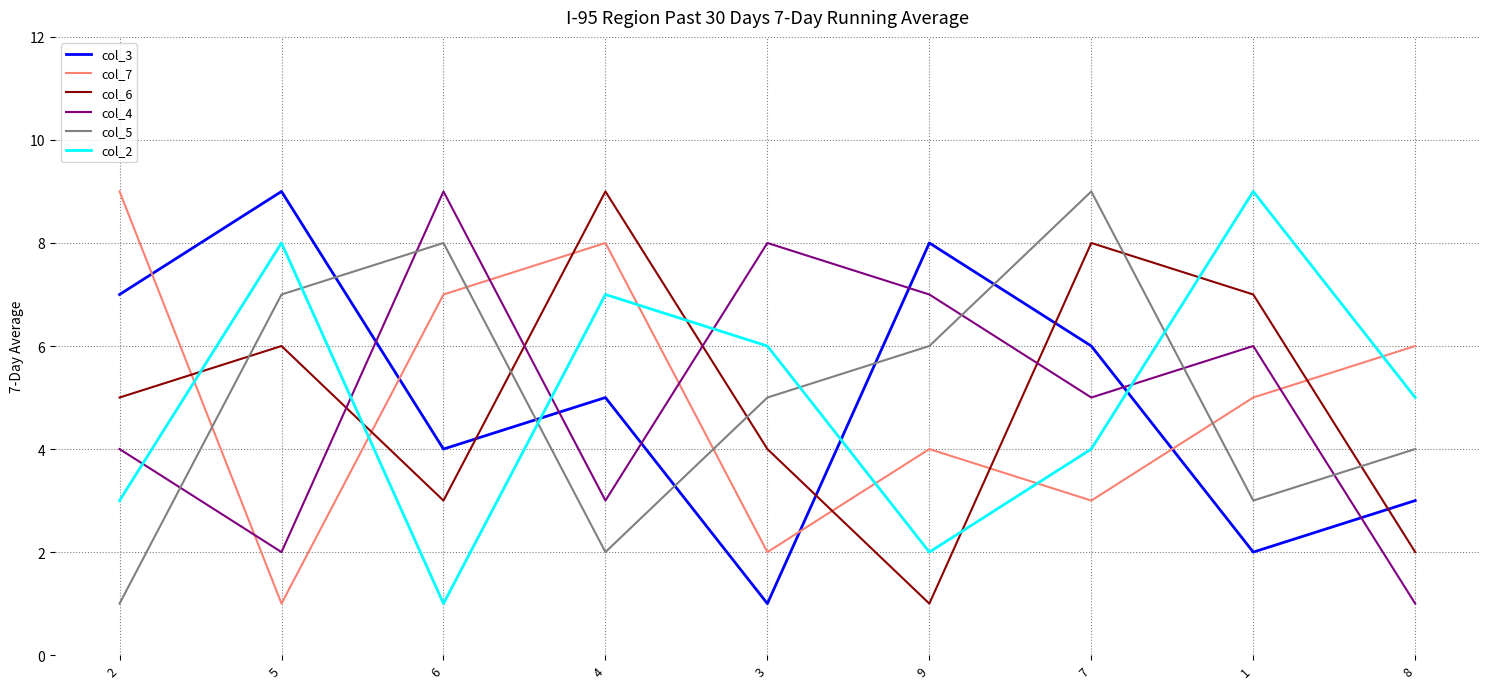

What is the difference between the col_4 values at 6 and 1?

3